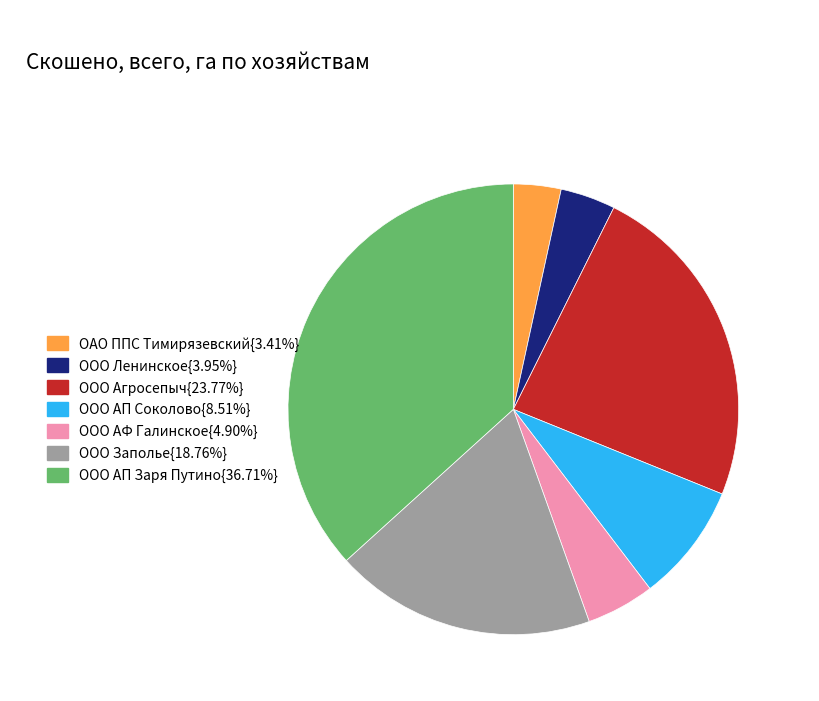

Does ООО АФ Галинское{4.90%} account for over 50% of the chart?

No